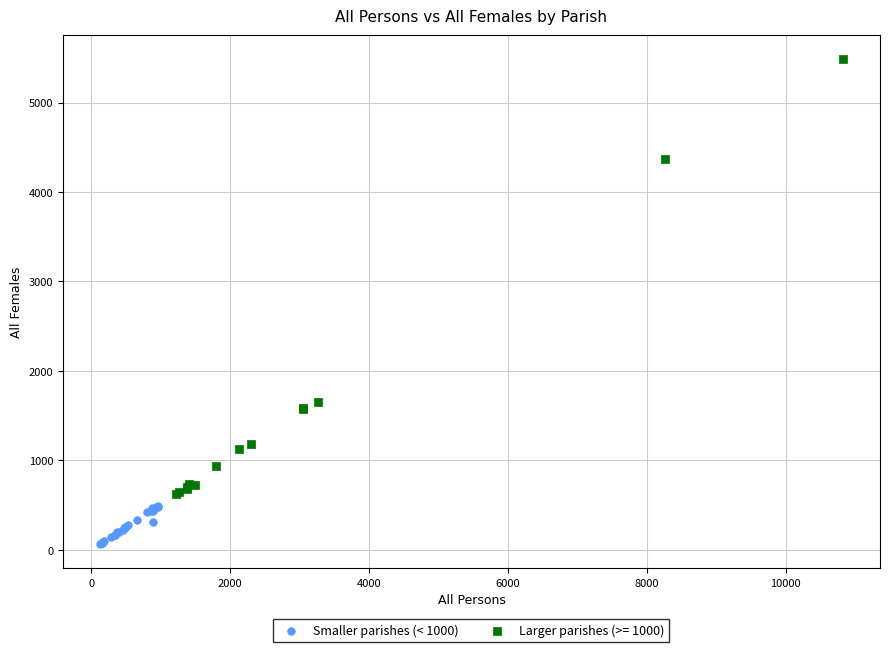

Which series reaches the minimum Y coordinate?

Smaller parishes (< 1000)